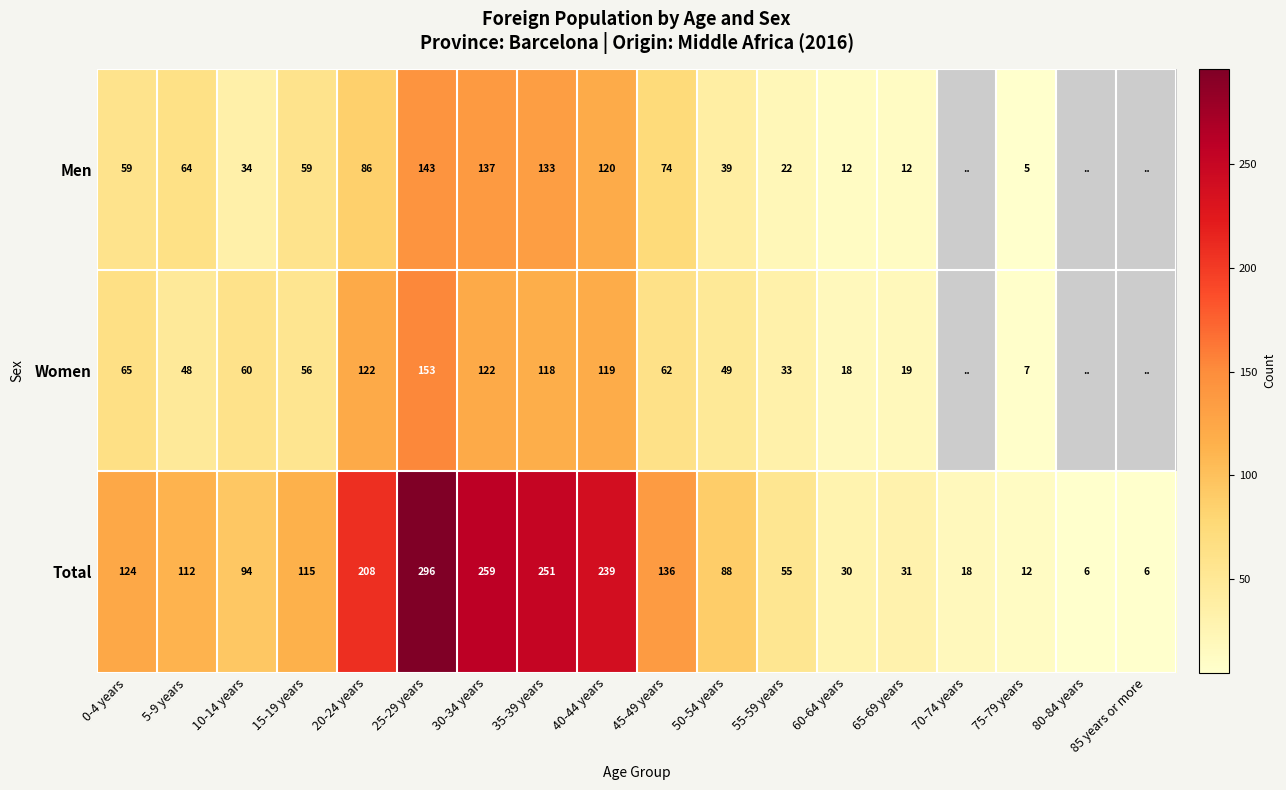

At 60-64 years, list the series in order from largest to smallest.

Total, Women, Men